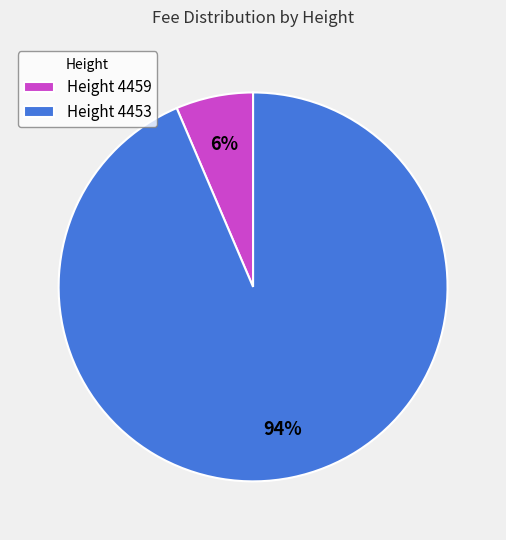

To the nearest percent, what is the combined percentage of Height 4453 and Height 4459?

100%